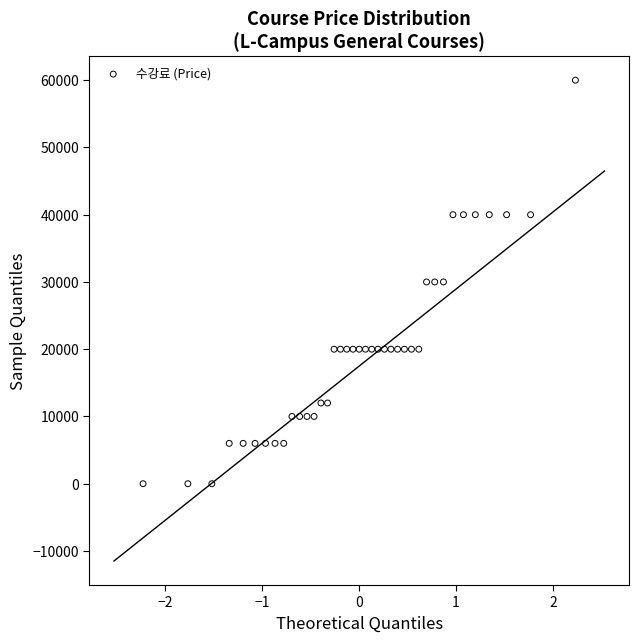

What is the range of Y values (max minus min)?

60000